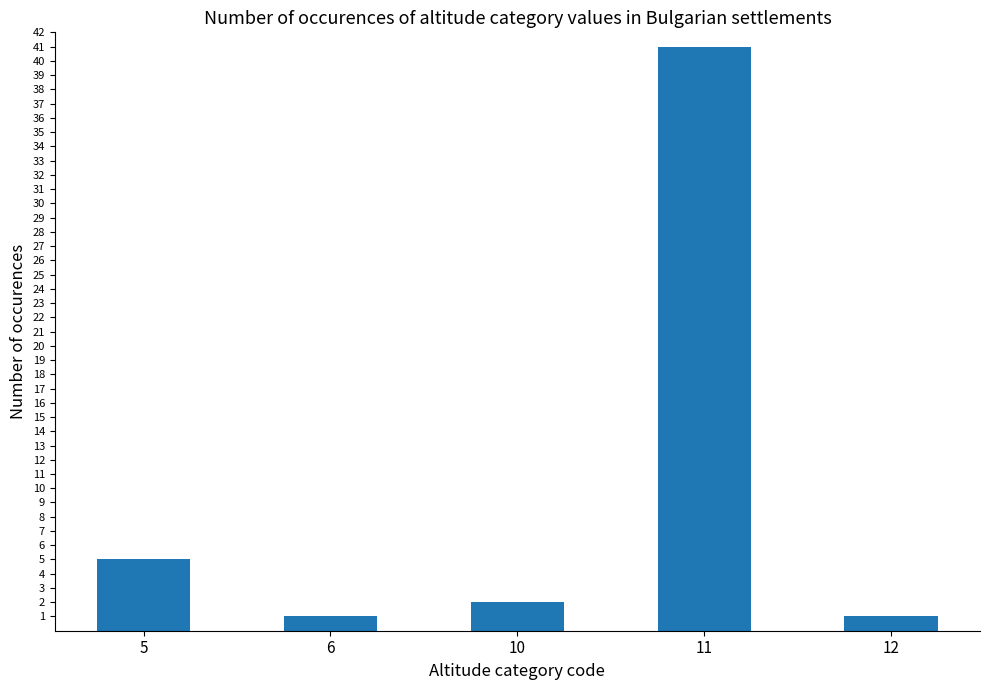

What is the greatest value displayed?

41